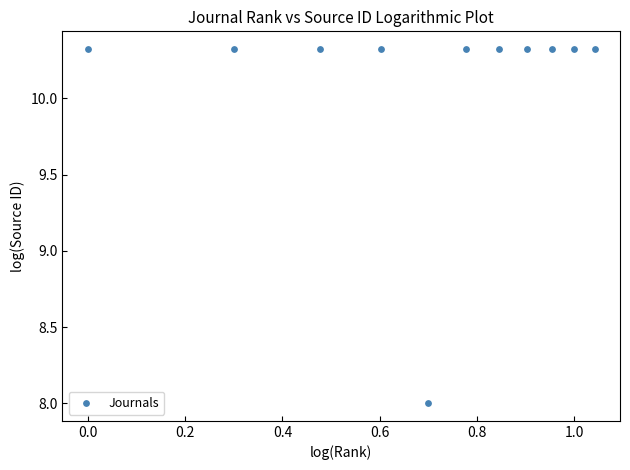

What is the range of X values (max minus min)?

1.0